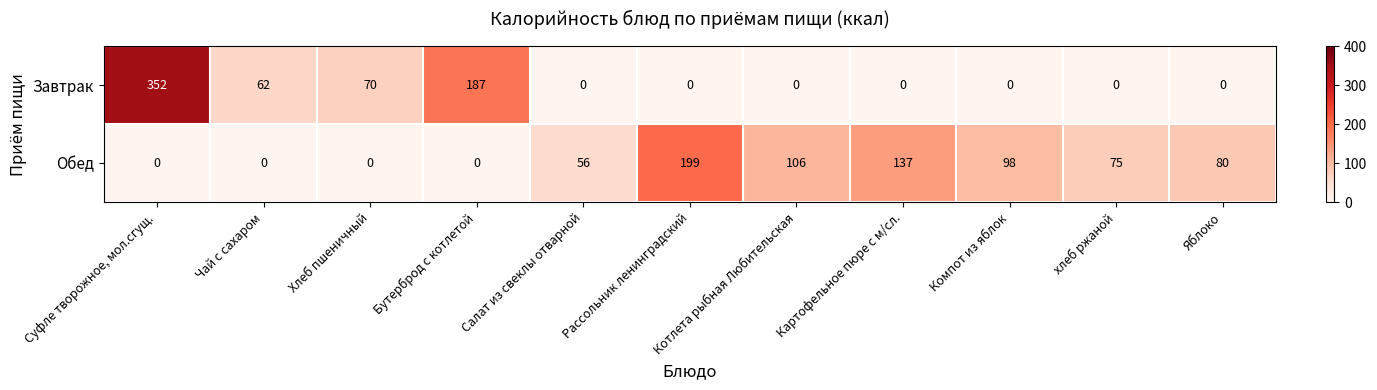

Rank the series by their average value, from lowest to highest.

Завтрак, Обед